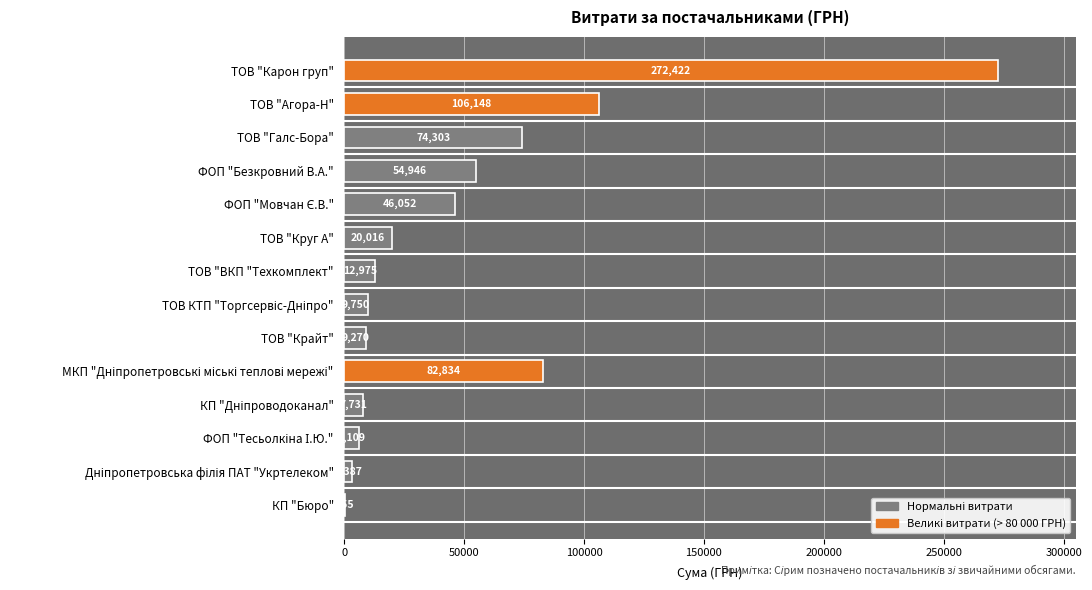

Where is the data nearest to the value 136388?

ТОВ "Агора-Н"